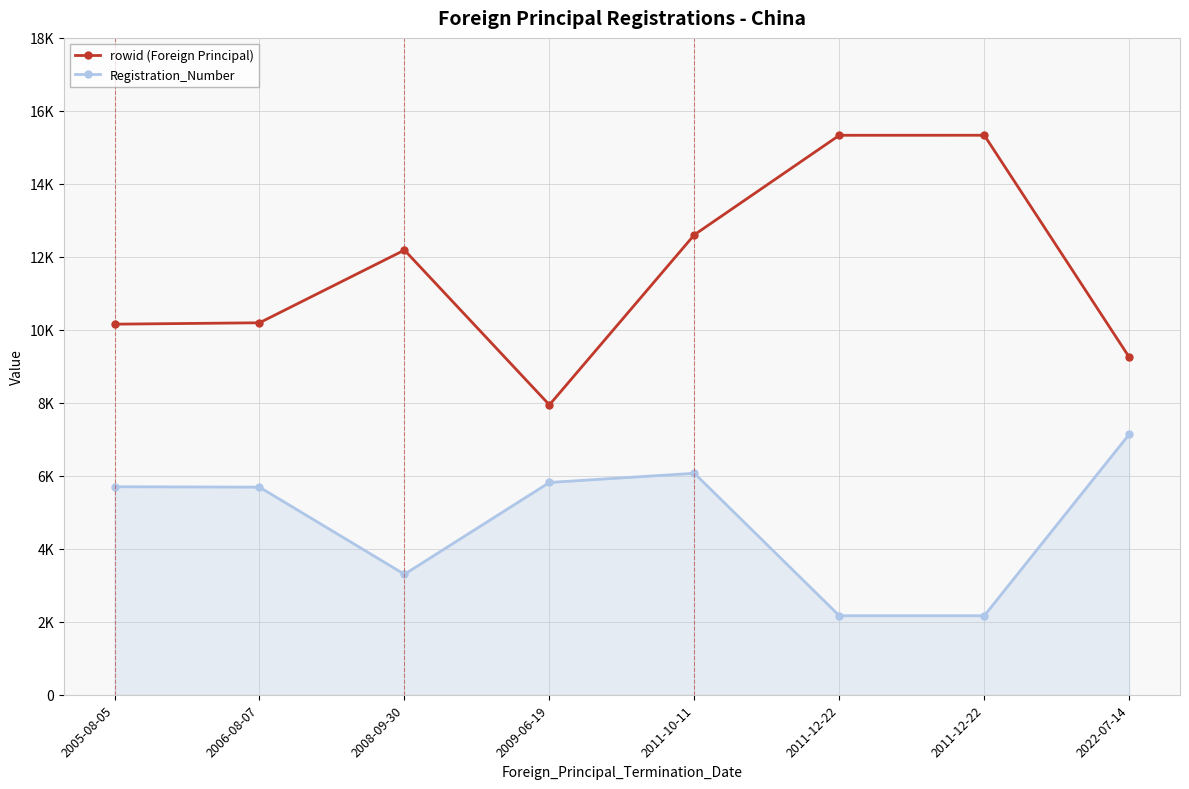

Is this an area chart (filled region under the line)?

No